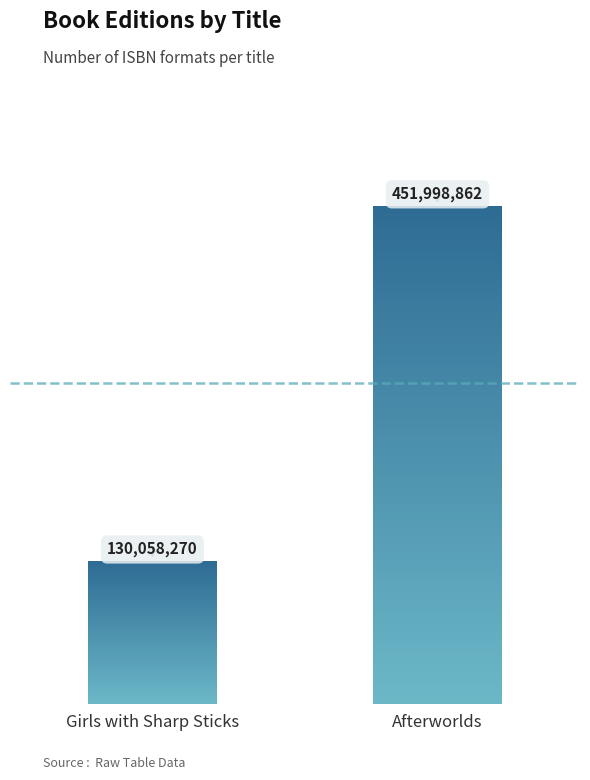

True or false: the data shows 451998862 at Afterworlds.

True